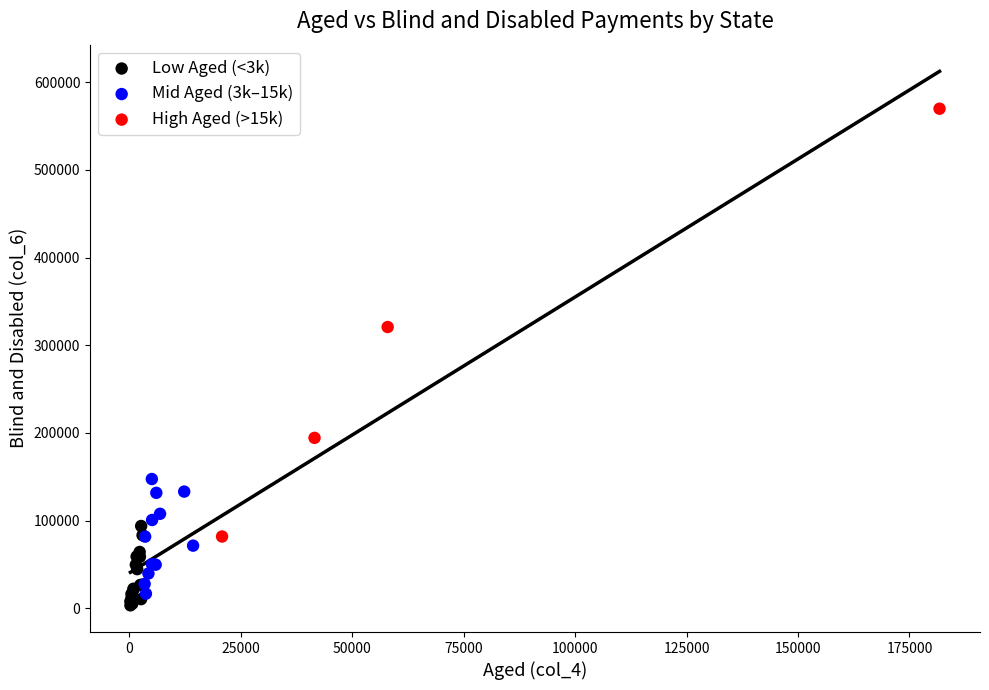

What are all the series names shown in the legend?

Low Aged (<3k), Mid Aged (3k–15k), High Aged (>15k)